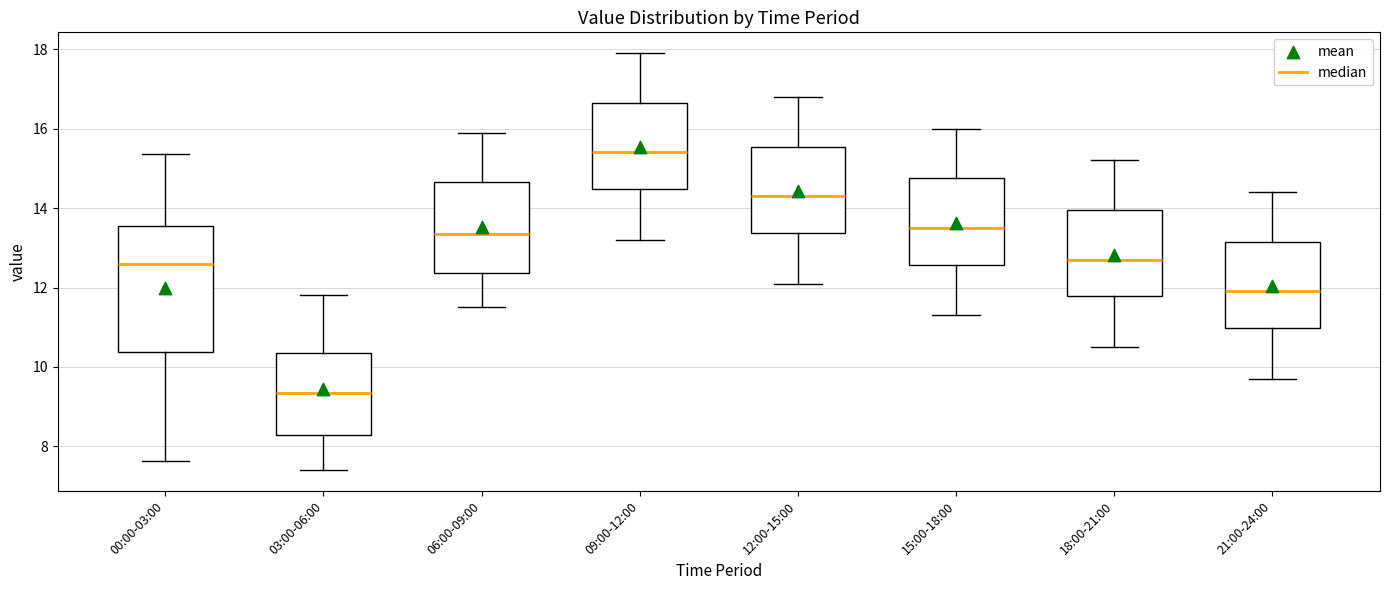

Where does the upper whisker of the box for 21:00-24:00 end on the y-axis? The values are not printed on the chart, so give them approximately, as read against the axis.

14.4